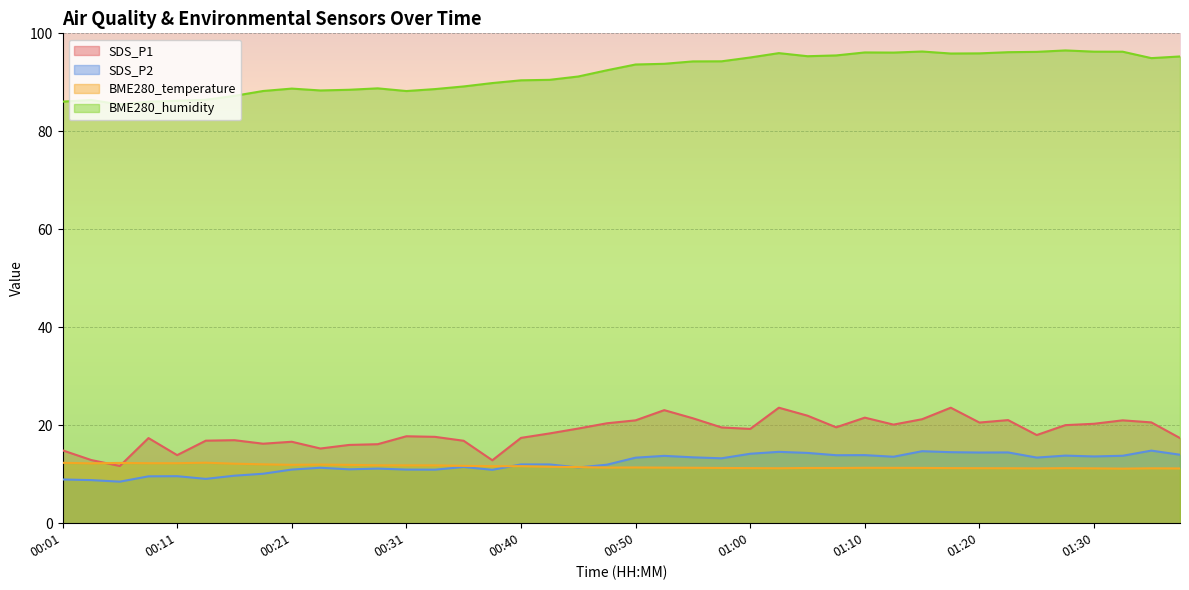

True or false: BME280_humidity and SDS_P2 cross at least once.

False